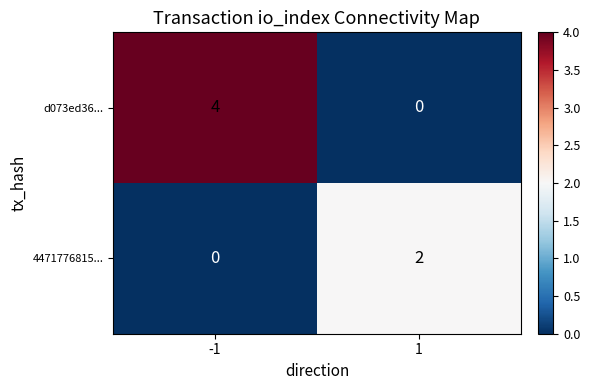

What is the maximum value for d073ed36...?

4